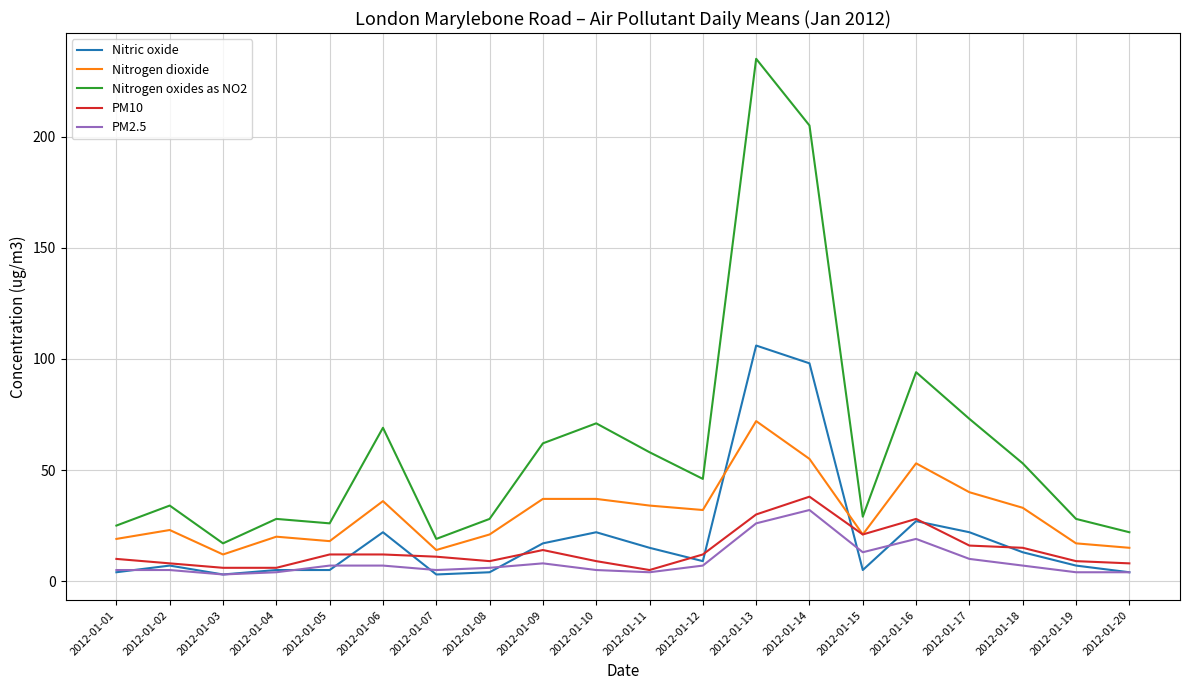

True or false: PM2.5 and Nitrogen dioxide cross at least once.

False